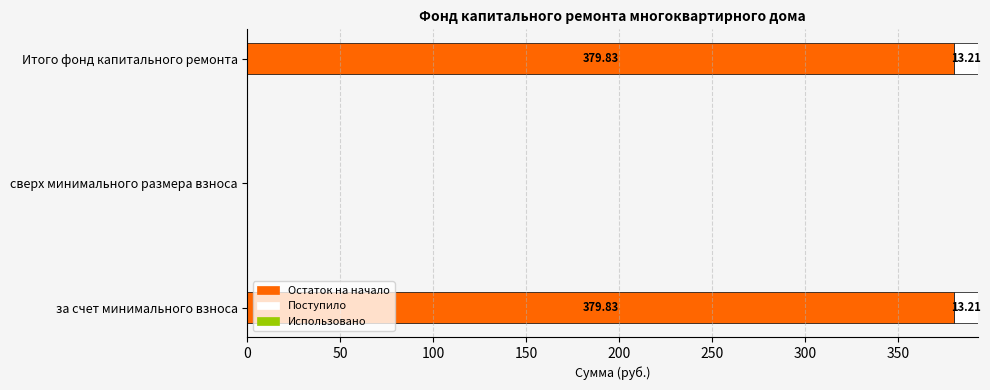

What is the difference between the maximum and minimum values in the Поступило series?

13.2